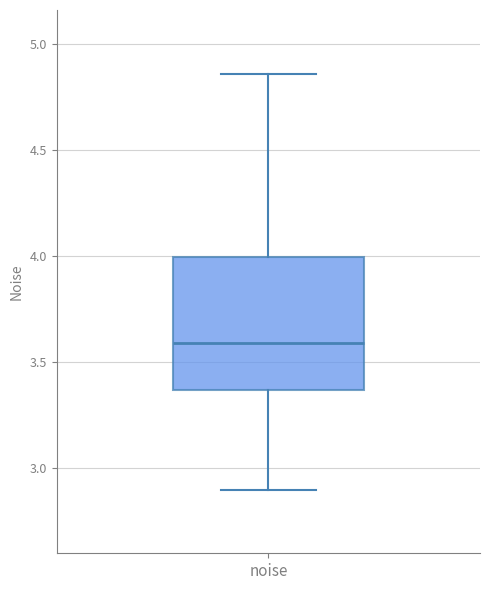

Where does the upper whisker of the box for noise end on the y-axis? The values are not printed on the chart, so give them approximately, as read against the axis.

4.85